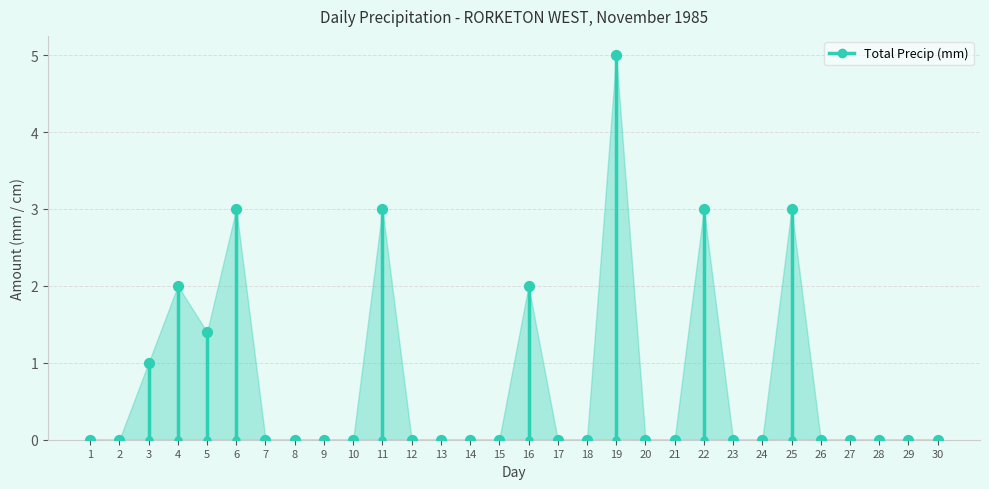

Which series reaches the maximum Y coordinate?

Total Precip (mm)